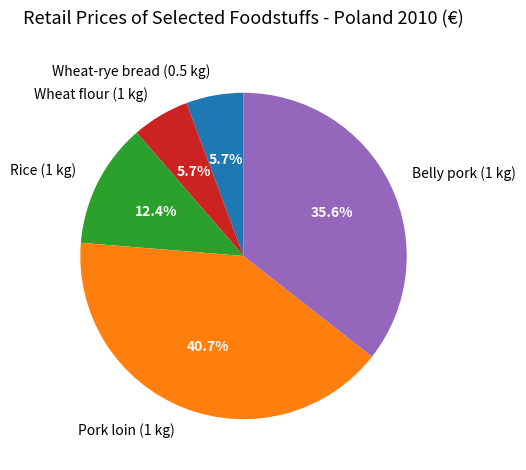

Combined, what portion of the pie is Wheat flour (1 kg) and Wheat-rye bread (0.5 kg)?

11.4%